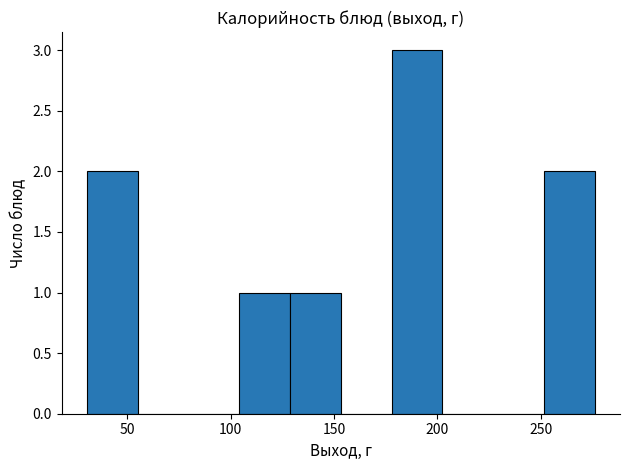

What is the height of the bar covering 130 to 155 on the x-axis? Neither the bar edges nor the heights are printed on the chart, so give them approximately, as read against the axes.

1